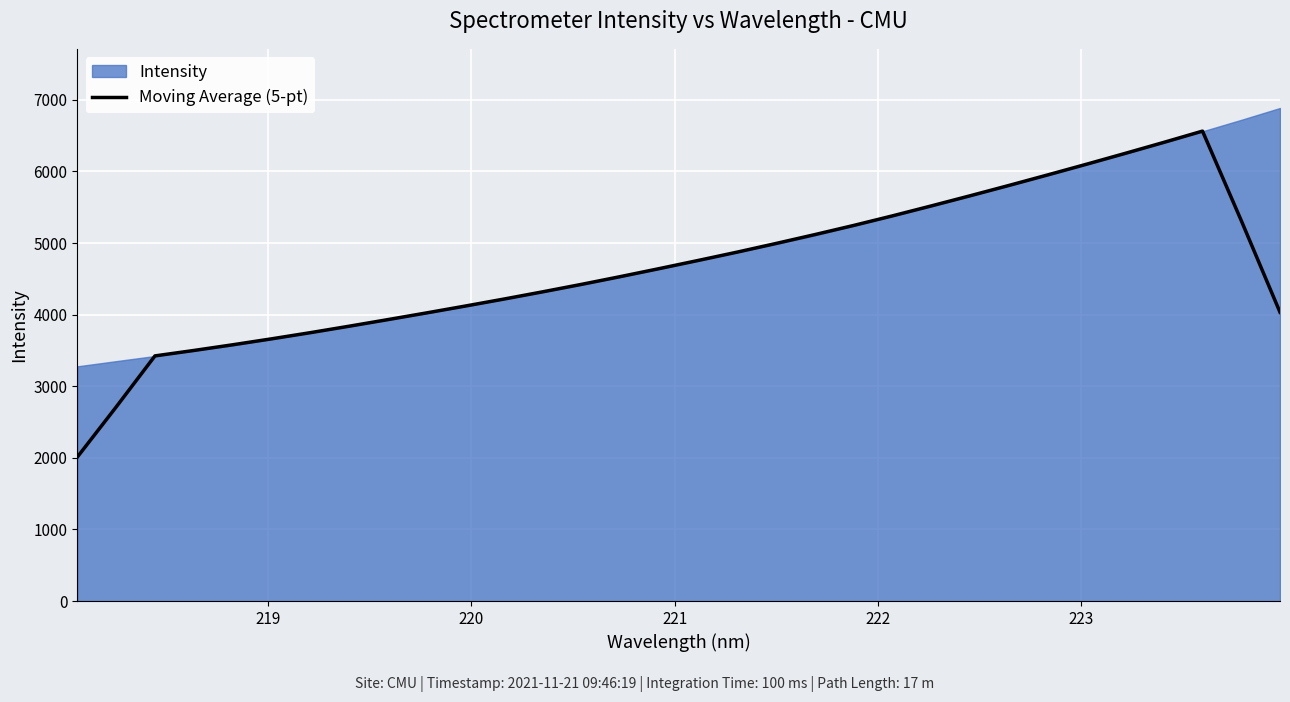

What is the highest value of the Moving Average (5-pt) series?

6563.2